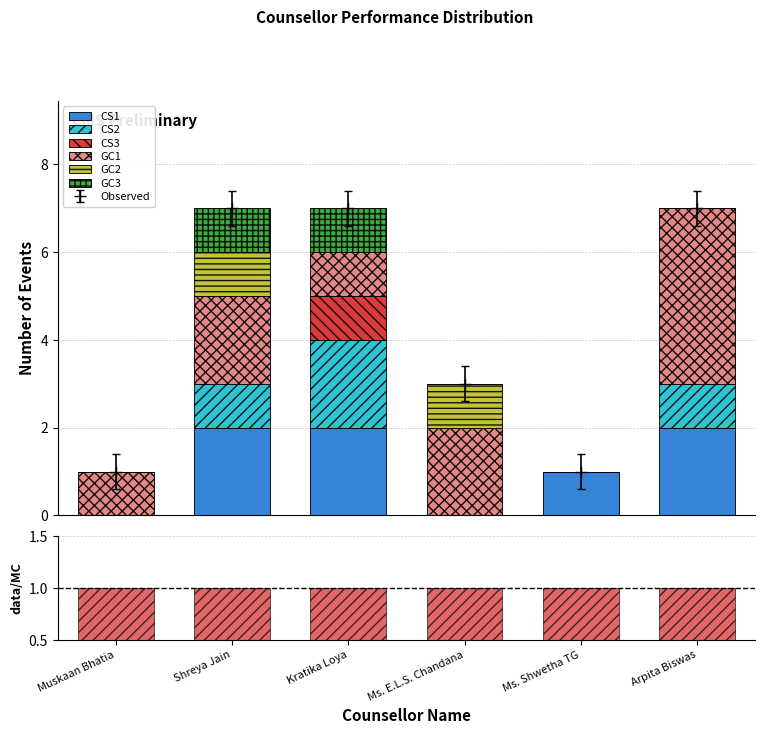

What is the difference between the GC2 values at Shreya Jain and Kratika Loya?

1